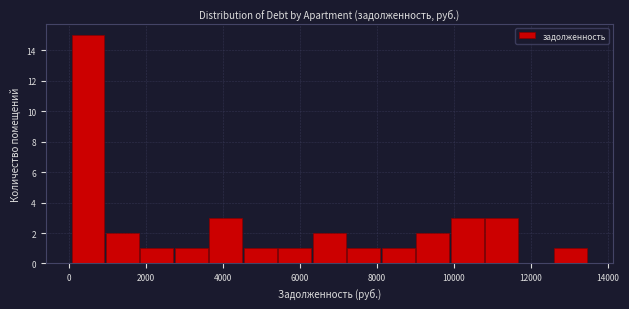

Reading left to right, transcribe this chart: for each bar, give the range it covers on the x-axis and its height. Neither the bar edges nor the heights are printed on the chart, so give them approximately, as read against the axes.

0 to 1000: 15
1000 to 1800: 2
1800 to 2800: 1
2800 to 3600: 1
3600 to 4600: 3
4600 to 5400: 1
5400 to 6400: 1
6400 to 7200: 2
7200 to 8200: 1
8200 to 9000: 1
9000 to 9800: 2
9800 to 10800: 3
10800 to 11600: 3
11600 to 12600: 0
12600 to 13400: 1